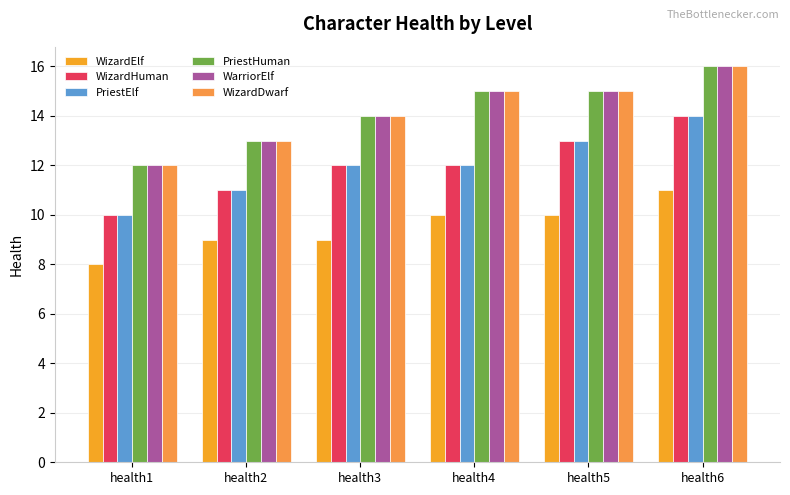

The WizardDwarf series shows 24 at health3. True or false?

False